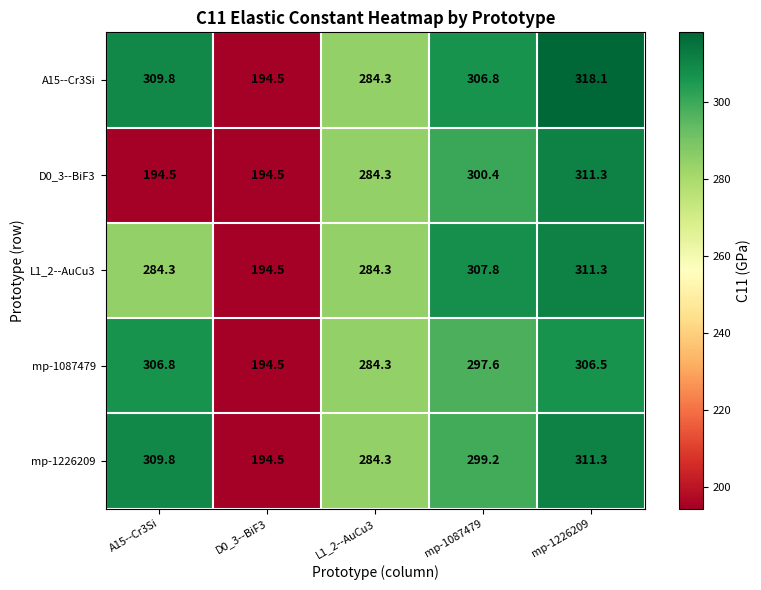

Which series changed the most between A15--Cr3Si and L1_2--AuCu3?

D0_3--BiF3